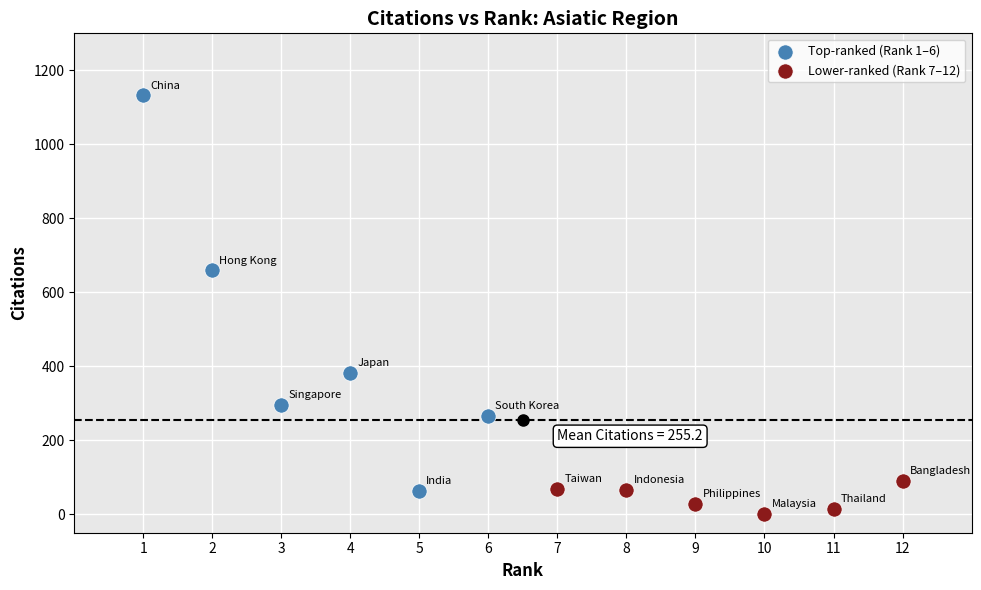

Which series reaches the maximum Y coordinate?

Top-ranked (Rank 1–6)